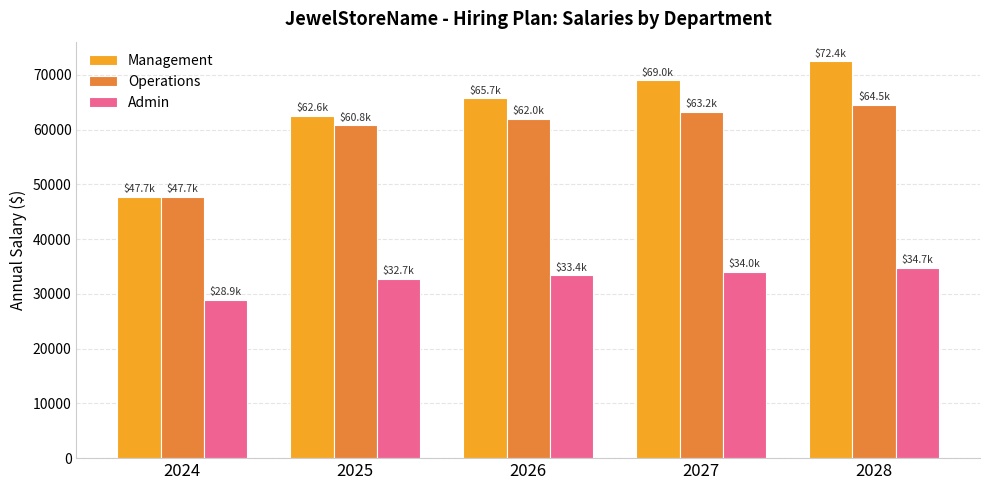

Between 2025 and 2026, which series saw the biggest shift?

Management